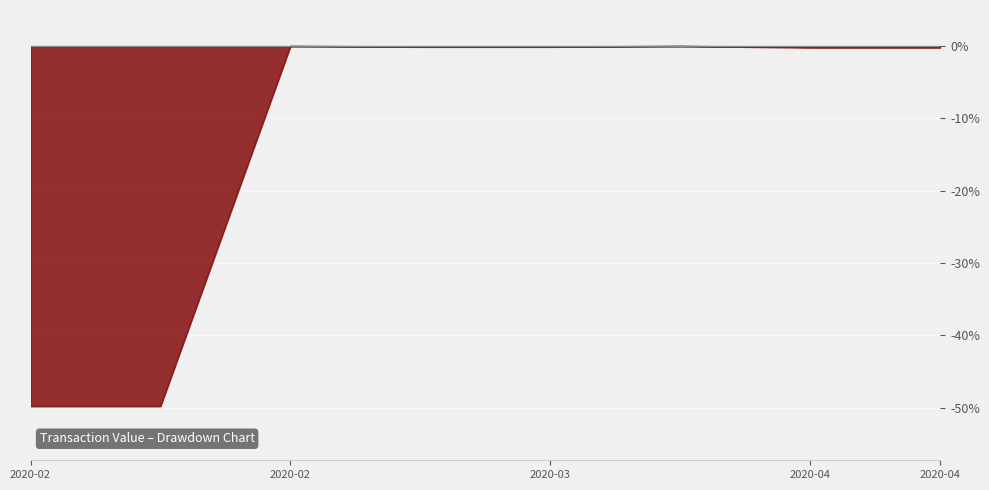

True or false: there are more than 0 points higher than both neighbors.

True